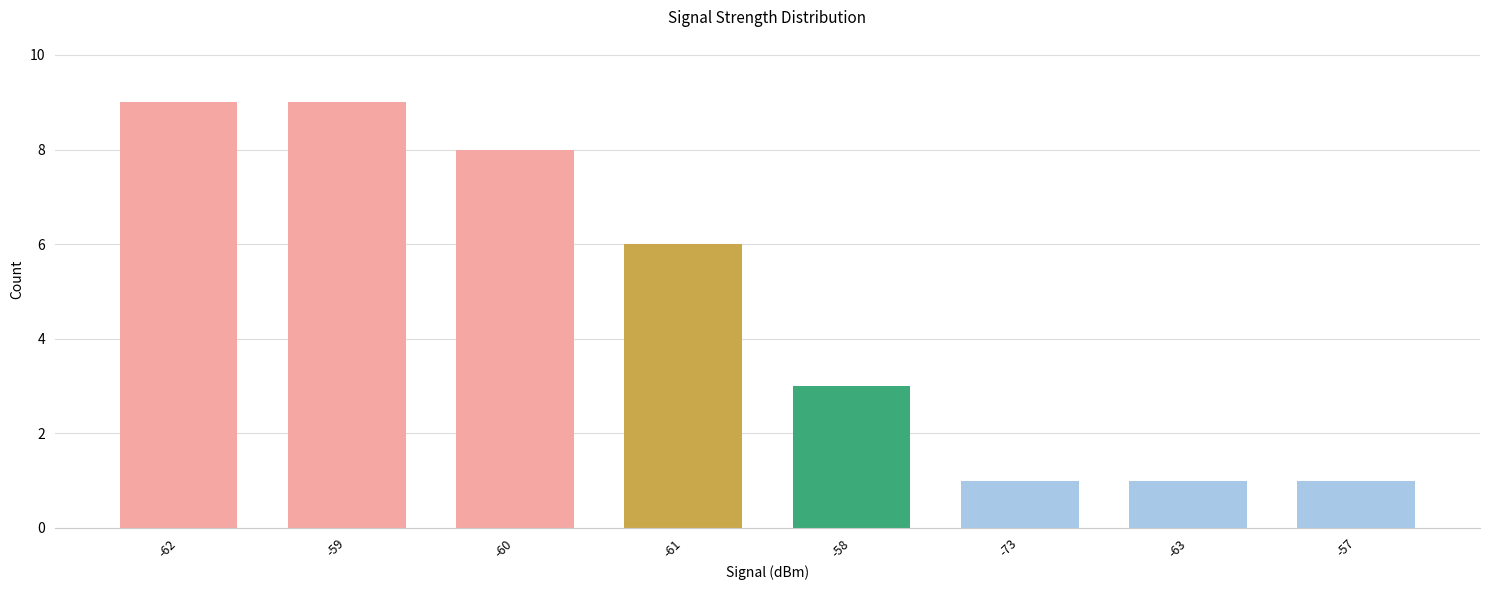

What is the value of the 8th bar from the left?

1